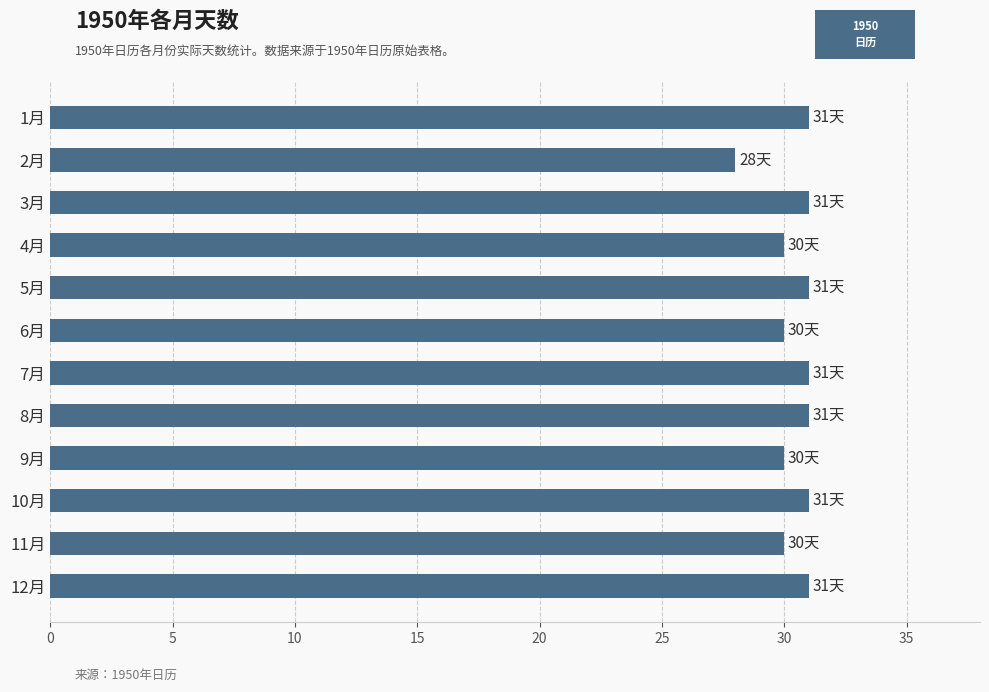

How many values are below 31?

5